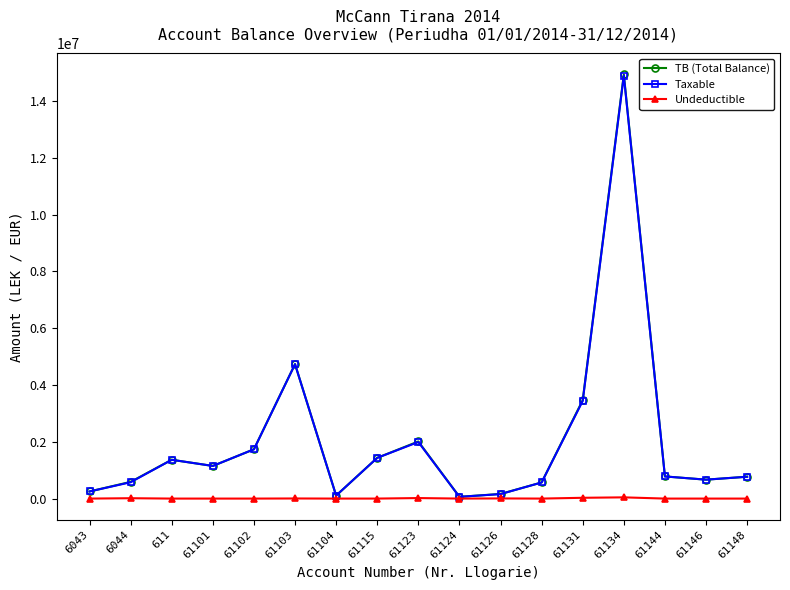

Which series has the widest spread of values?

TB (Total Balance)